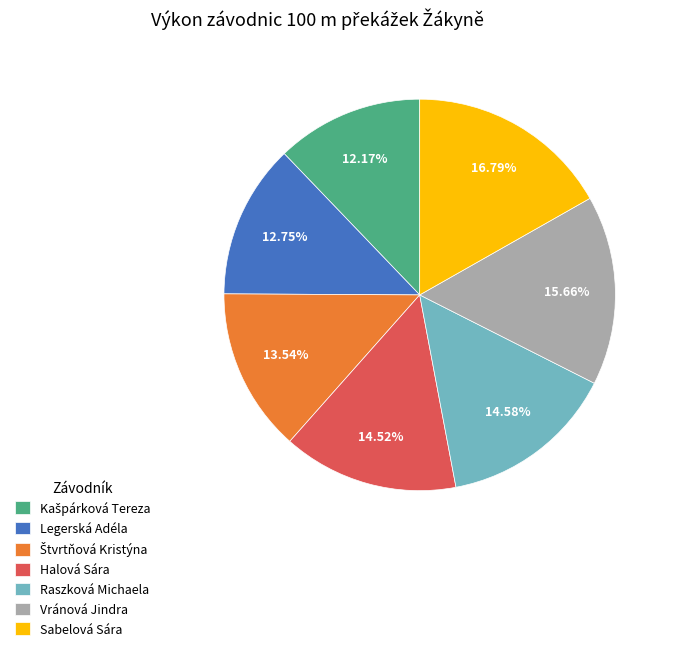

Combined, what portion of the pie is Vránová Jindra and Legerská Adéla?

28.4%